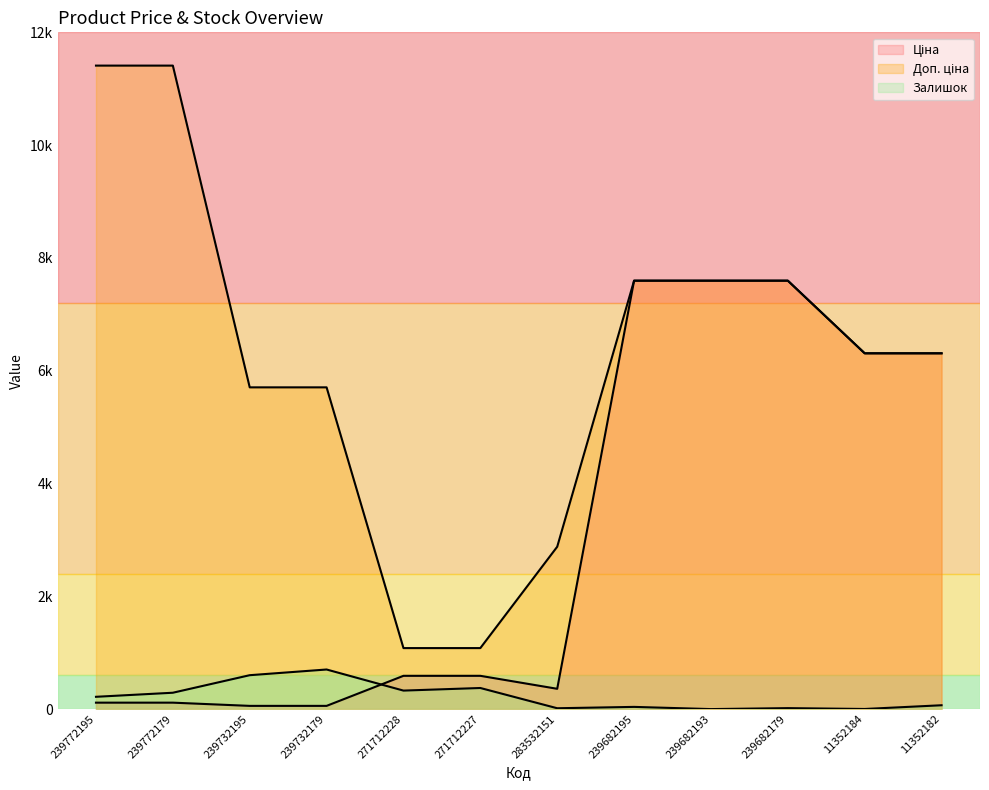

Does the chart have visible grid lines?

No